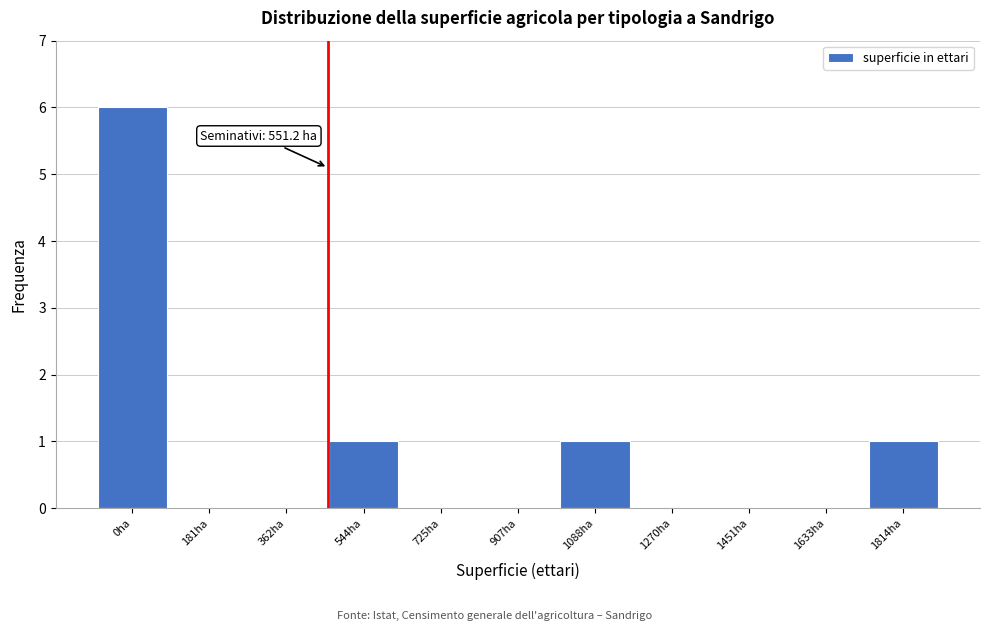

Reading left to right, list all the values displayed in this chart.

0ha=6	181ha=0	362ha=0	544ha=1	725ha=0	907ha=0	1088ha=1	1270ha=0	1451ha=0	1633ha=0	1814ha=1